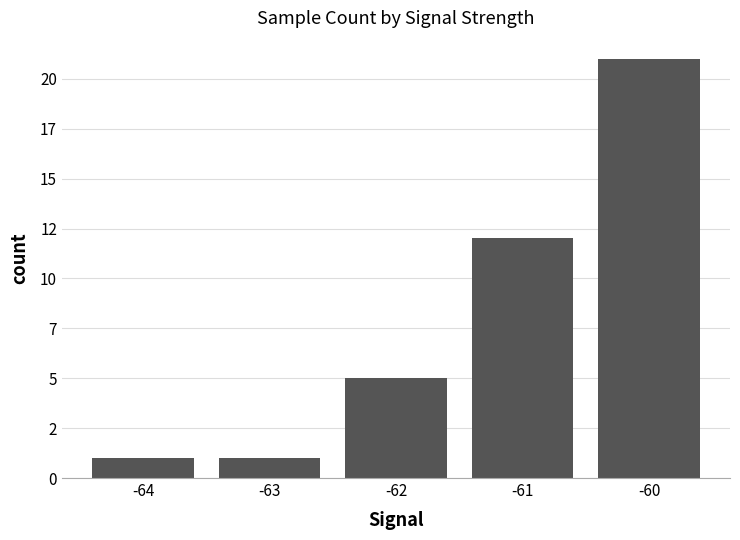

Are the bars horizontal?

No